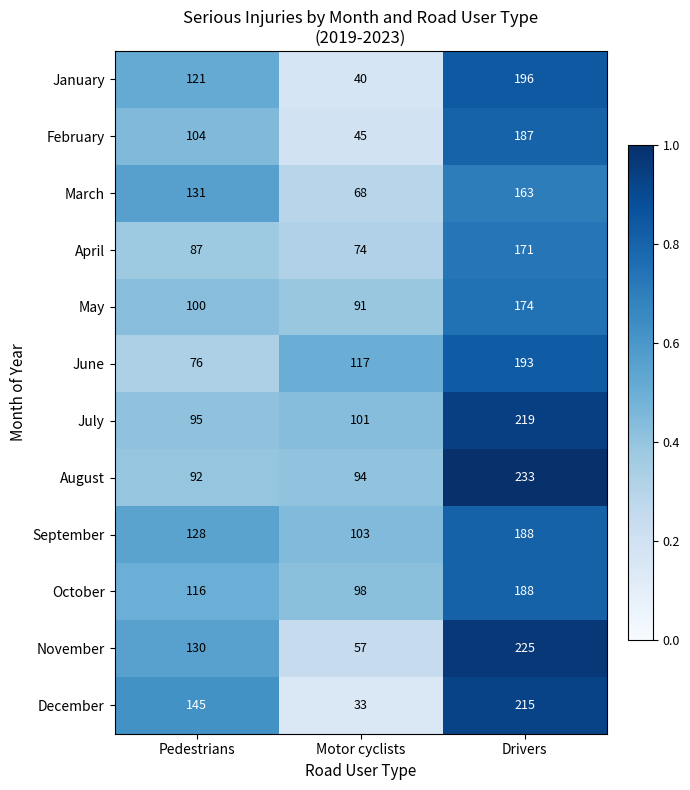

At which label does July reach its minimum?

Pedestrians